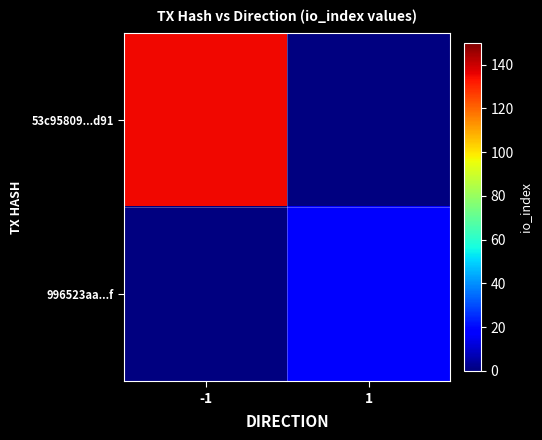

Which category has the lowest value across all series?

1